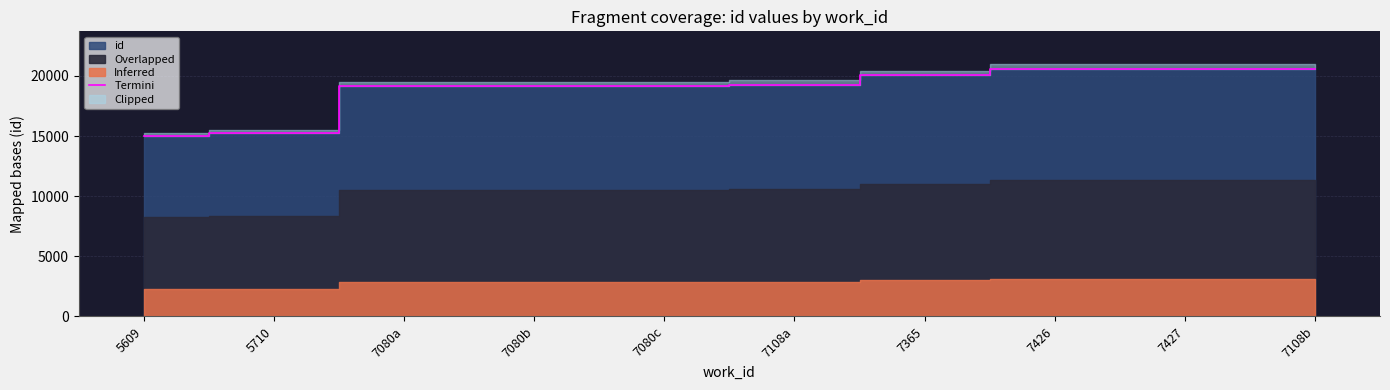

True or false: Termini has a value of 12624 at 7080b.

False